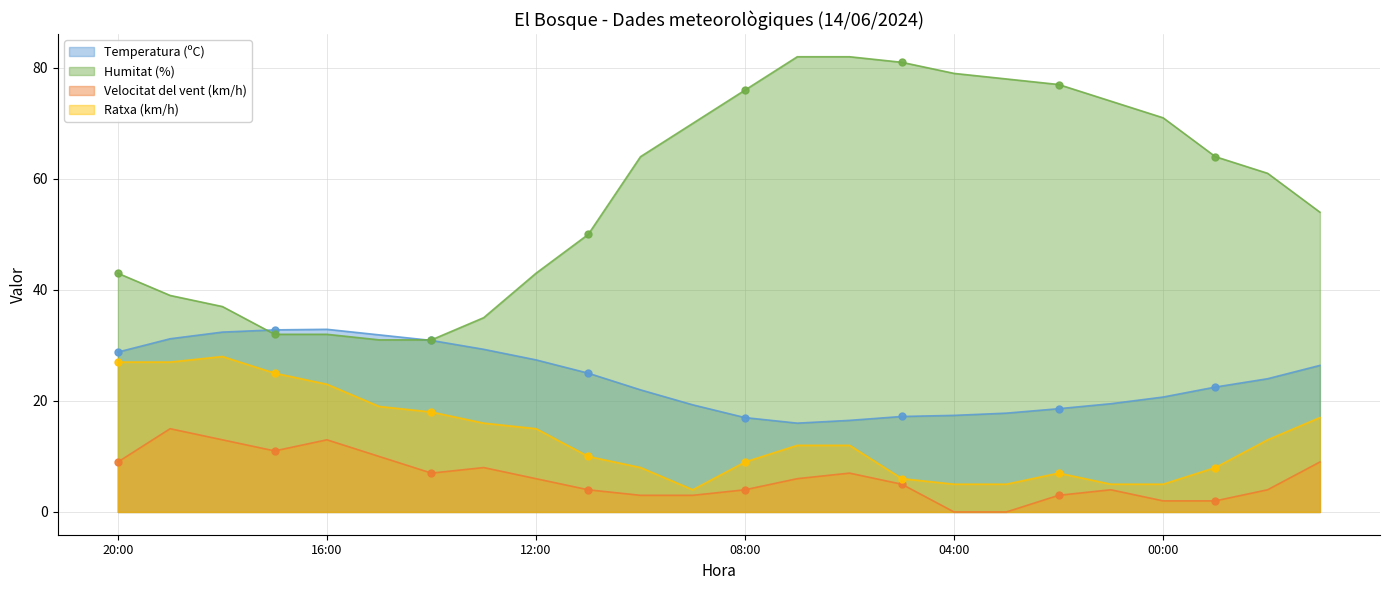

What is the sum of all Humitat (%) values?

1386.0